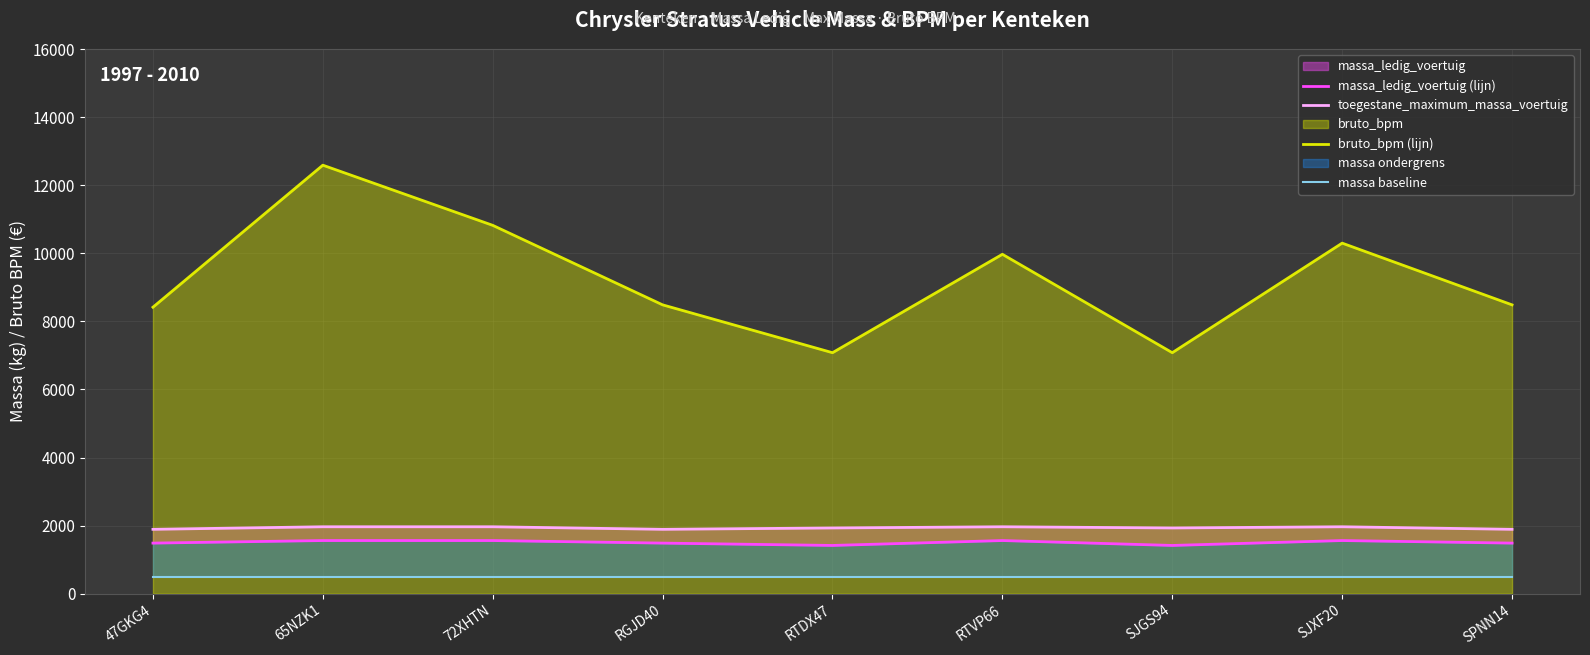

Between SJGS94 and SJXF20, which series saw the biggest shift?

bruto_bpm (lijn)